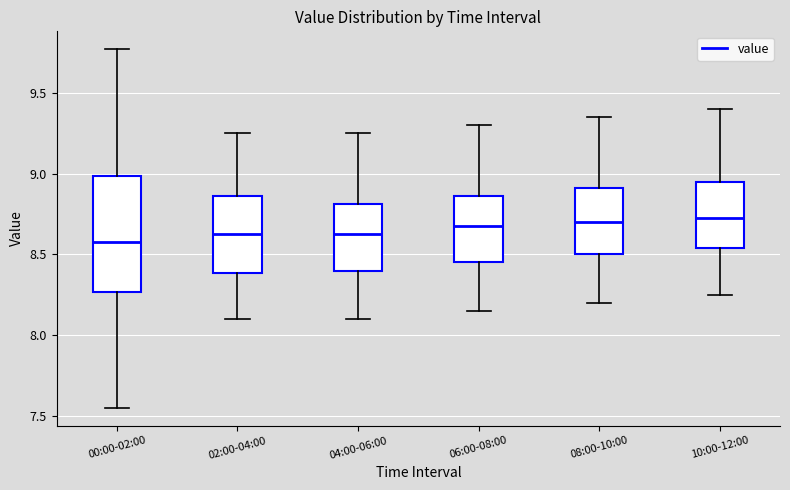

Comparing the boxes themselves (not the whiskers), which one is the tallest?

00:00-02:00